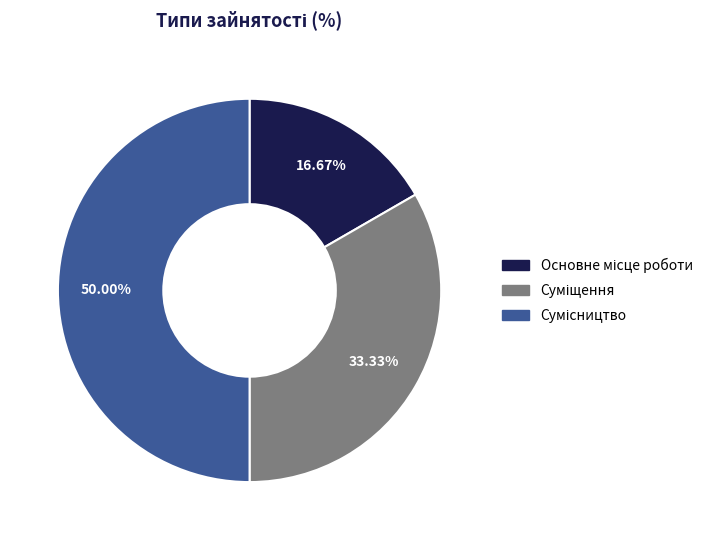

The Сумісництво slice represents 50% of the pie. True or false?

True